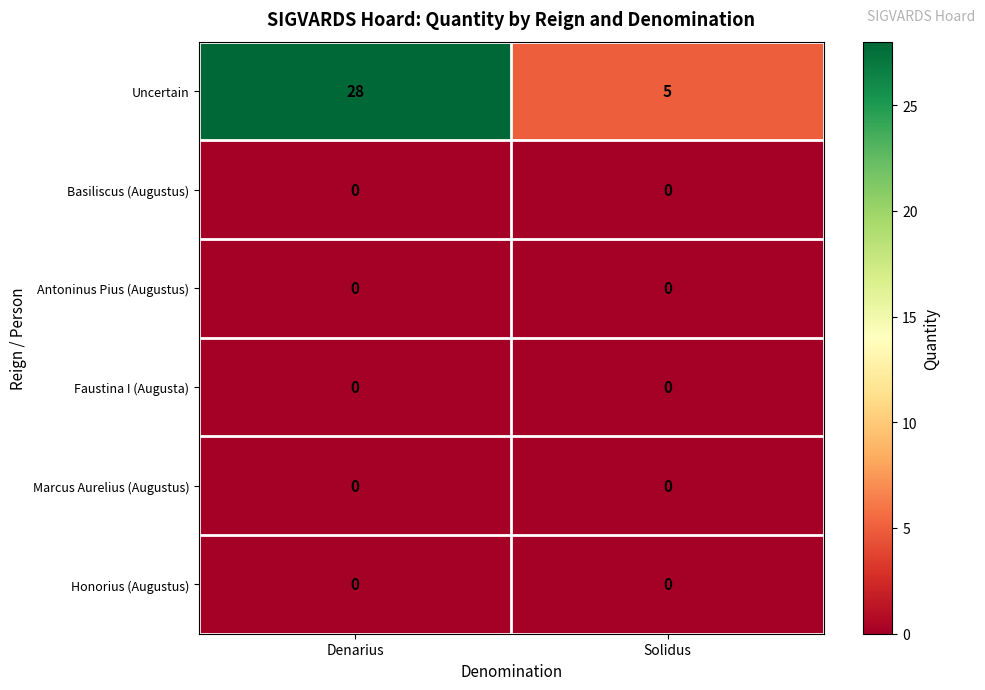

At how many categories does at least one series exceed 7?

1